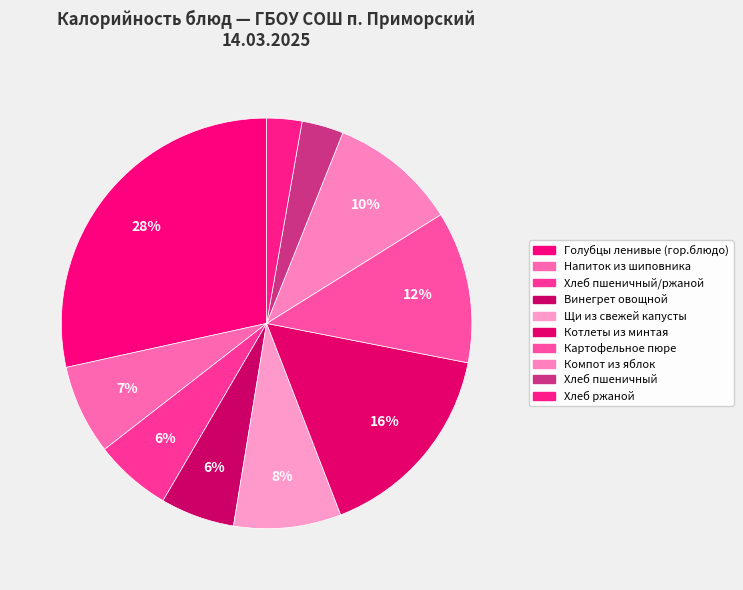

Count the number of slices in the pie.

10